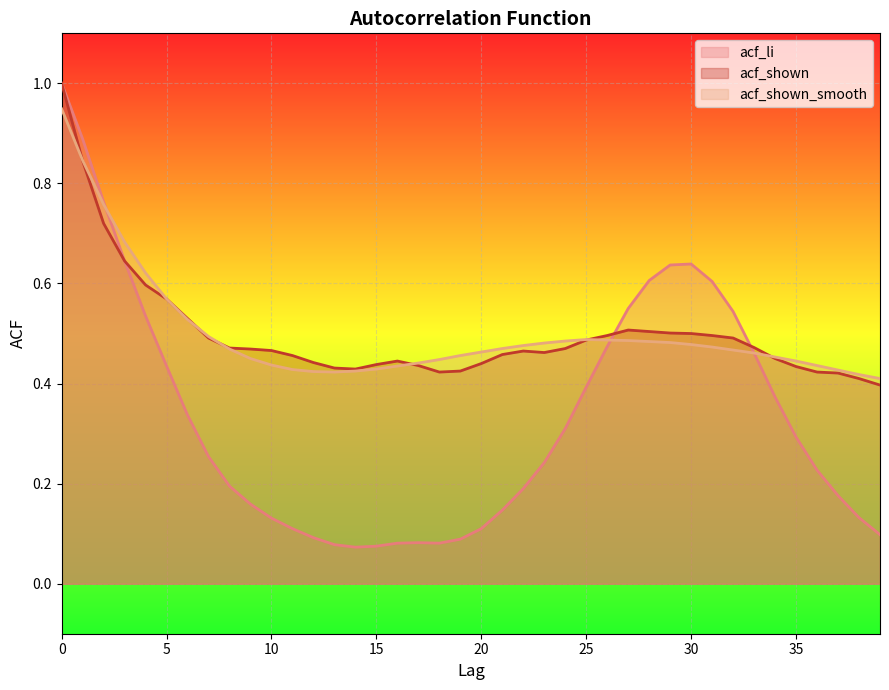

Between which two adjacent categories do acf_shown_smooth and acf_li first intersect?

2 and 3